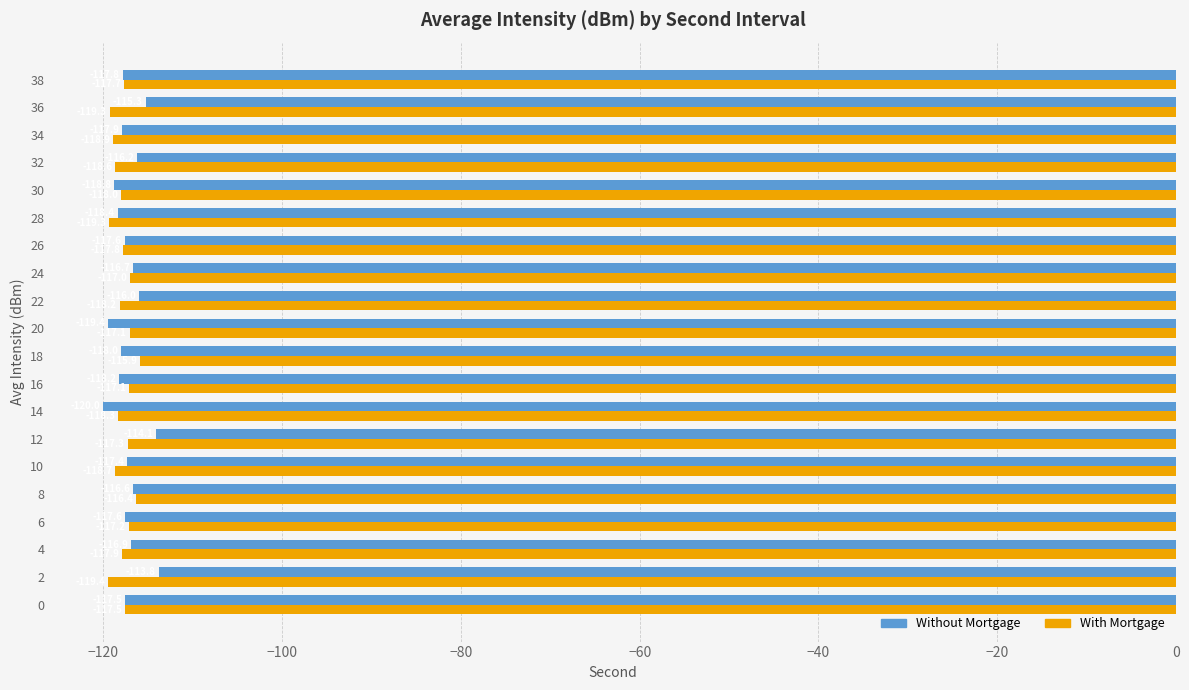

List the series in order of their peak value, lowest first.

With Mortgage, Without Mortgage